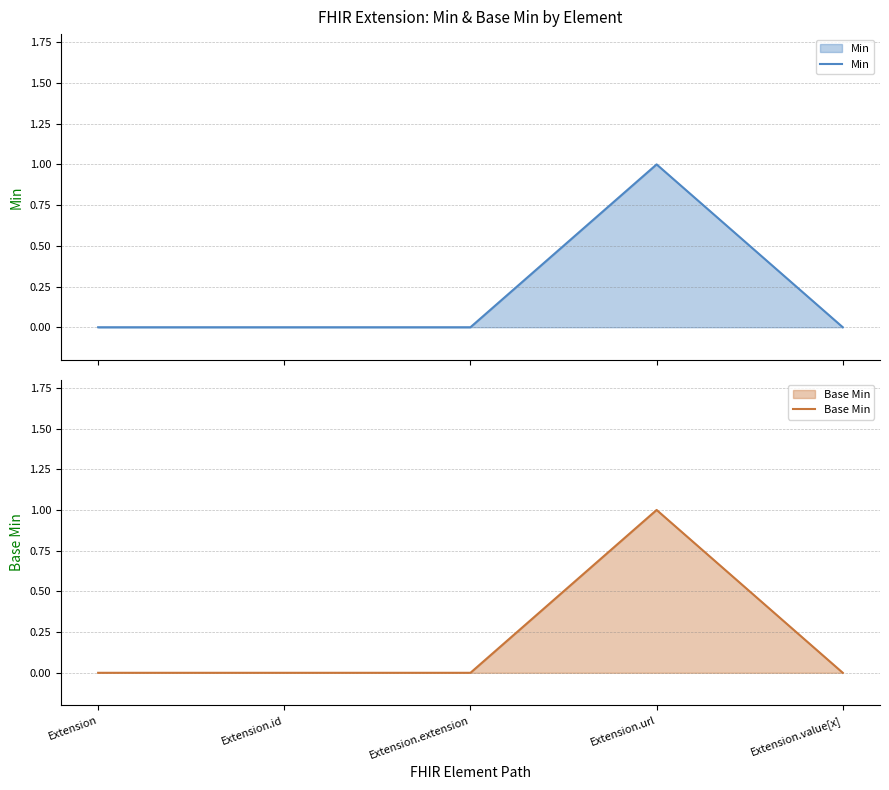

At how many categories does at least one series exceed 0?

1